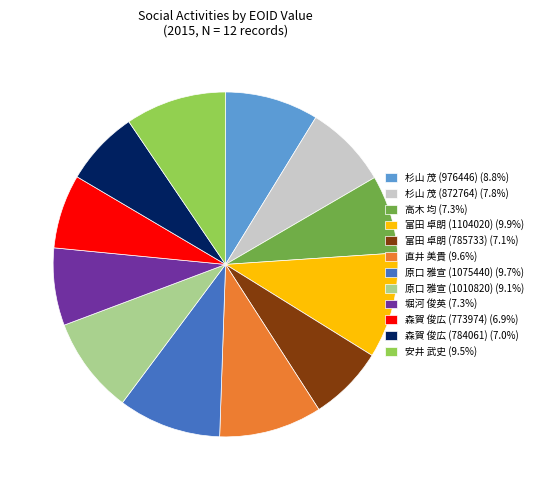

Is there any slice that represents more than half of the pie?

No